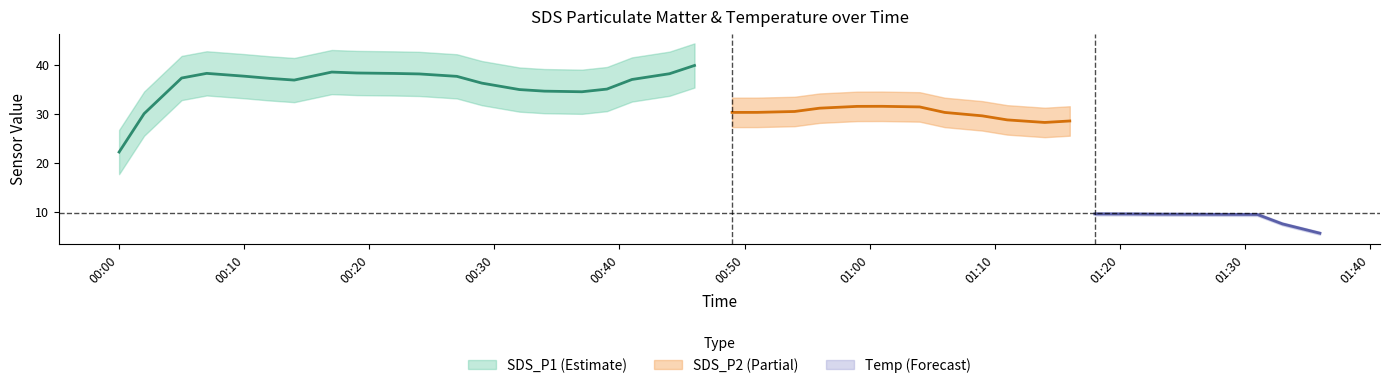

Rank the series by their average value, from highest to lowest.

SDS_P1, SDS_P2, Temp